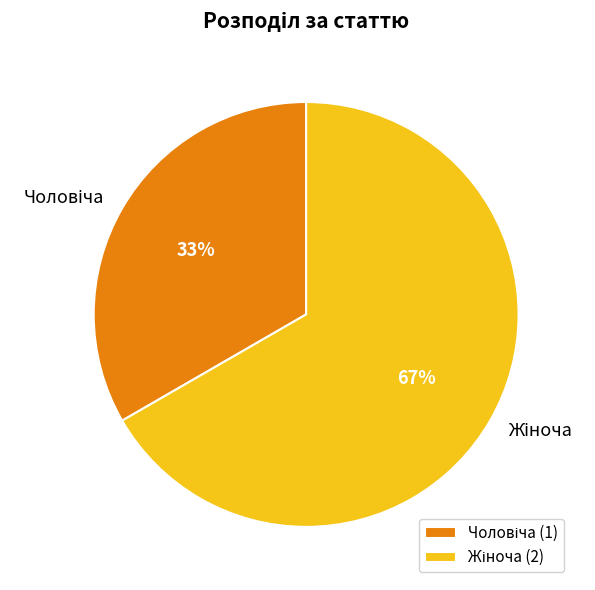

To the nearest percent, what is the average slice percentage?

50%